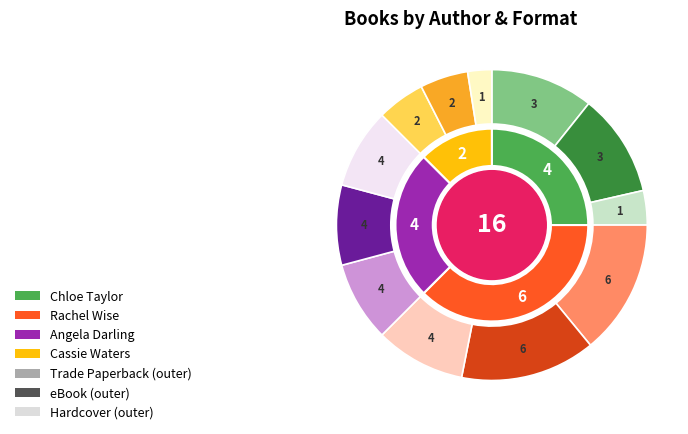

To the nearest percent, what is the difference between the largest and smallest slice percentages?

25%